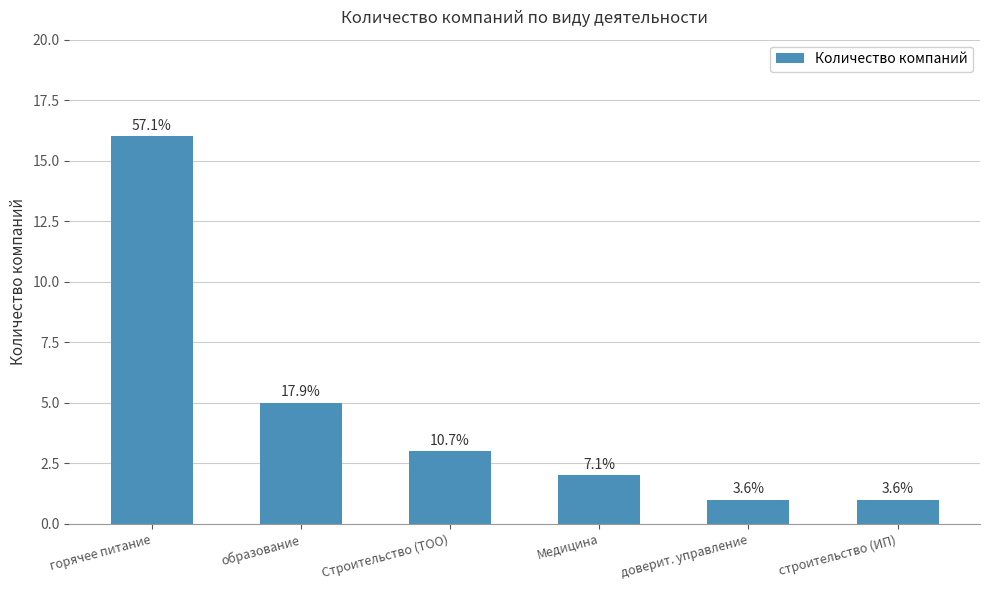

Does the chart contain any negative values?

No